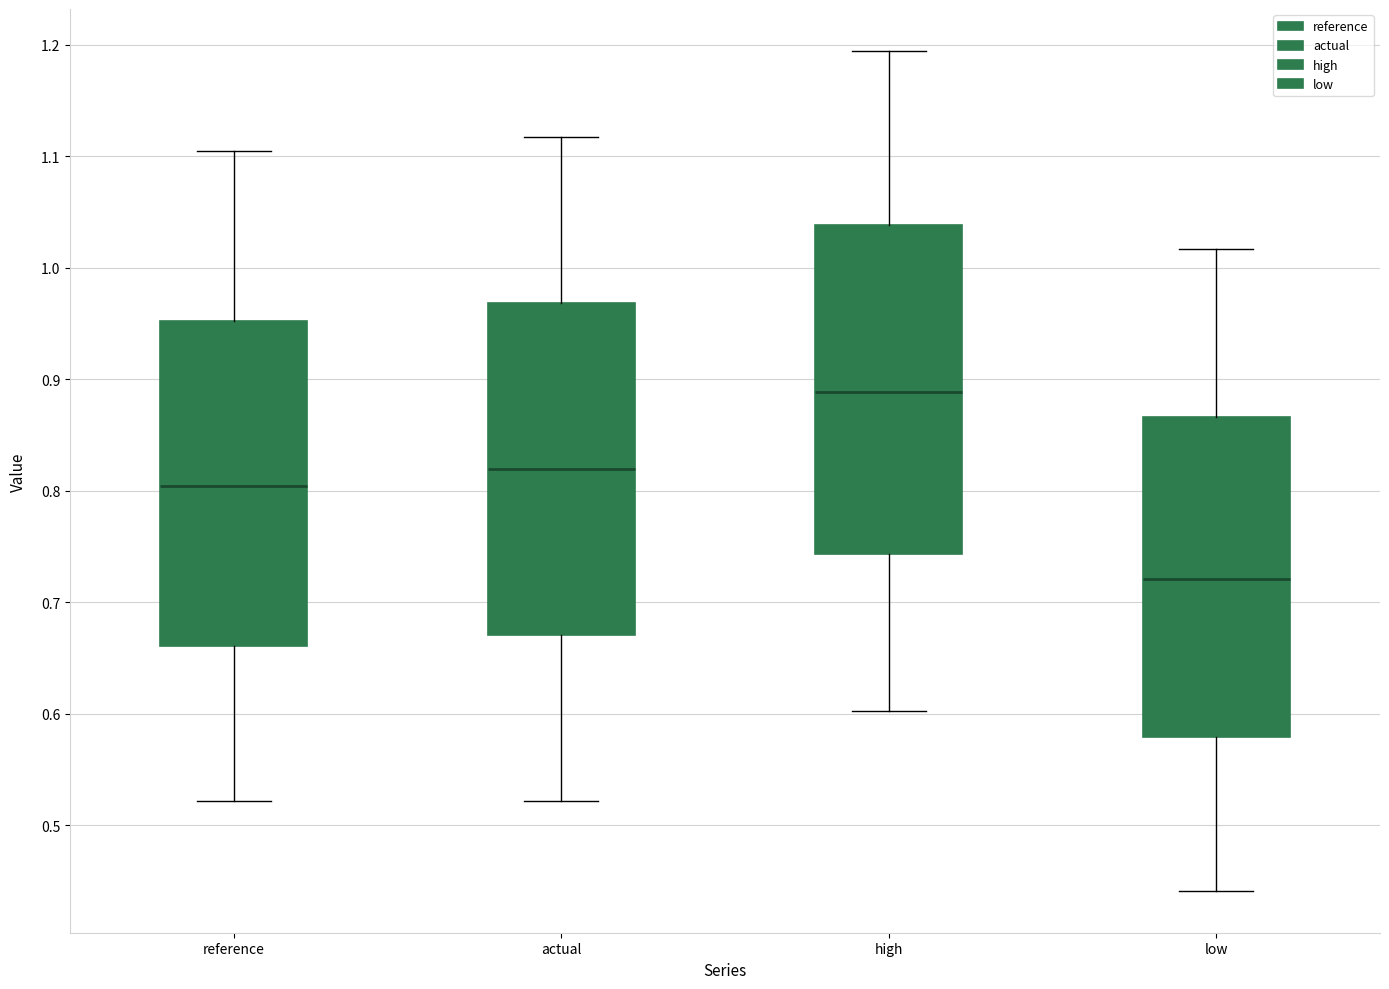

Where does the median line of the box for low sit on the y-axis? The values are not printed on the chart, so give them approximately, as read against the axis.

0.72